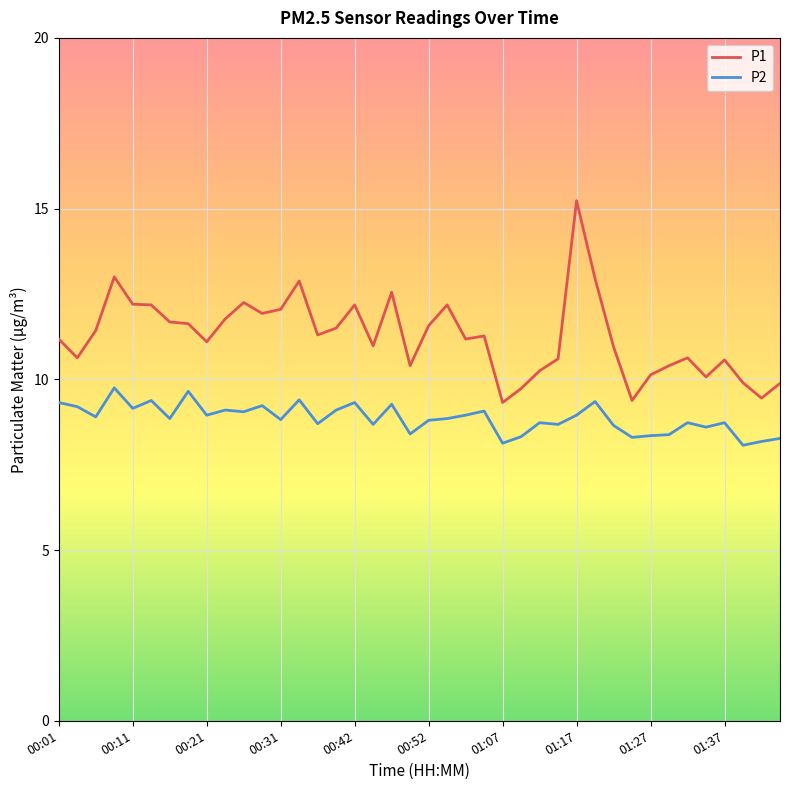

True or false: P1 and P2 intersect in this chart.

False